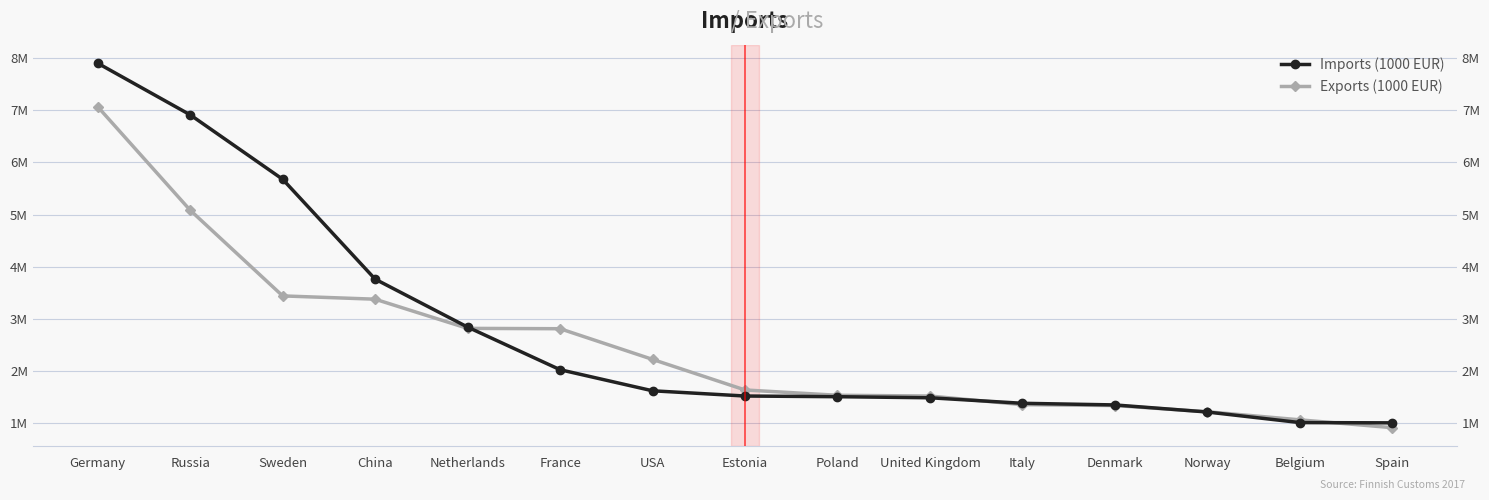

Is the value of Exports (1000 EUR) at Denmark greater than the value of Imports (1000 EUR) at Estonia?

No